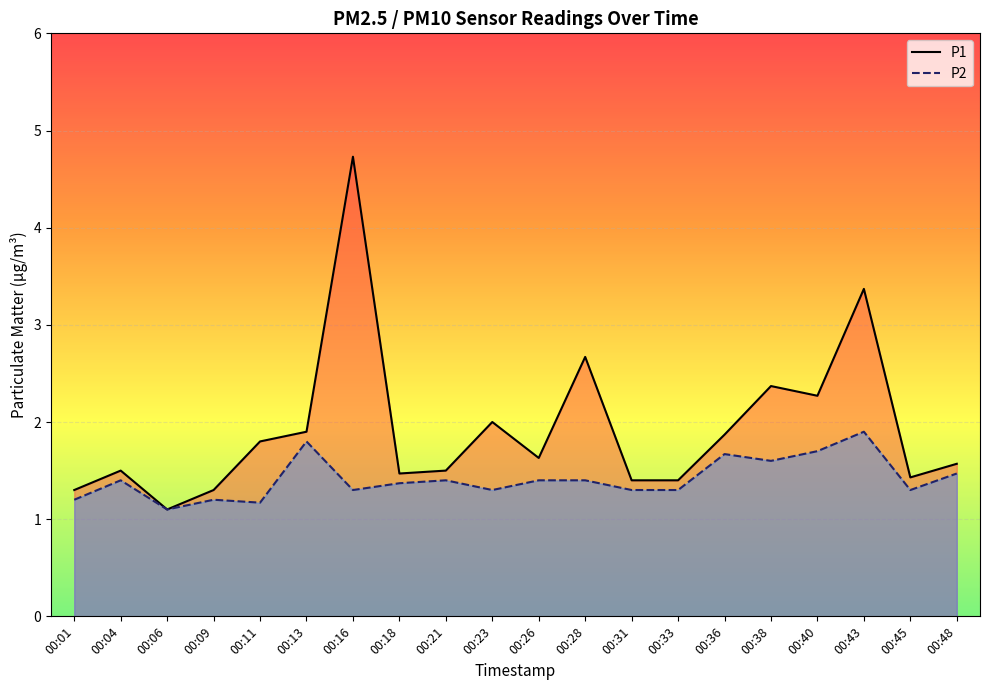

List the series in order of their overall mean, lowest first.

P2, P1